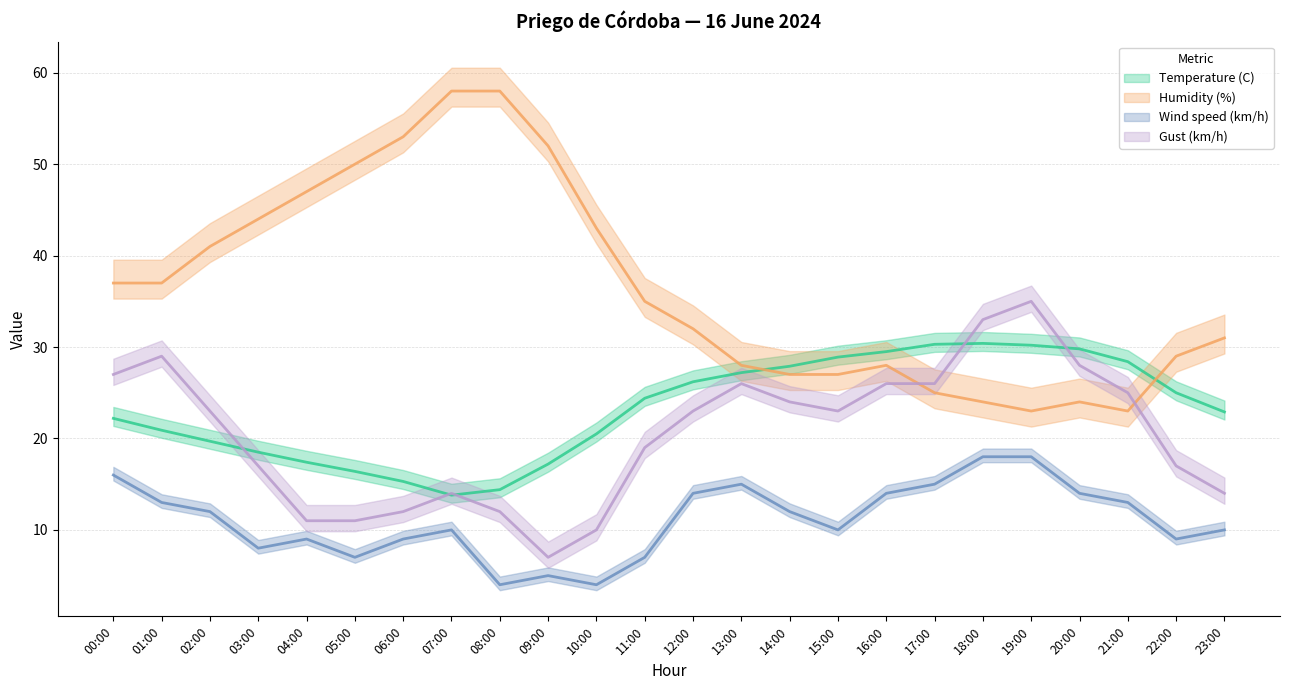

What is the difference between the Temperature (C) values at 17:00 and 20:00?

0.5